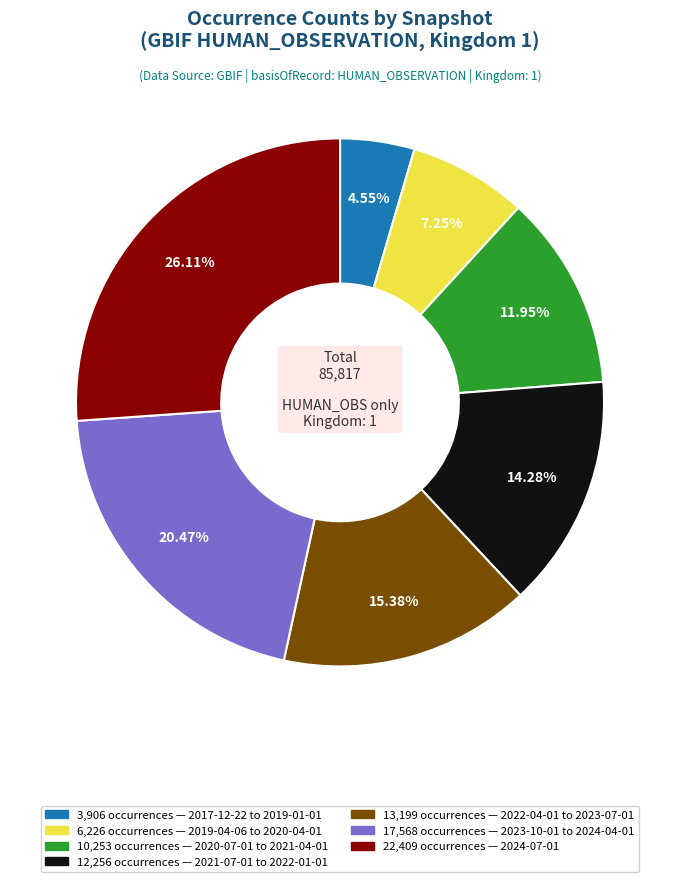

To the nearest percent, what is the average slice percentage?

14%